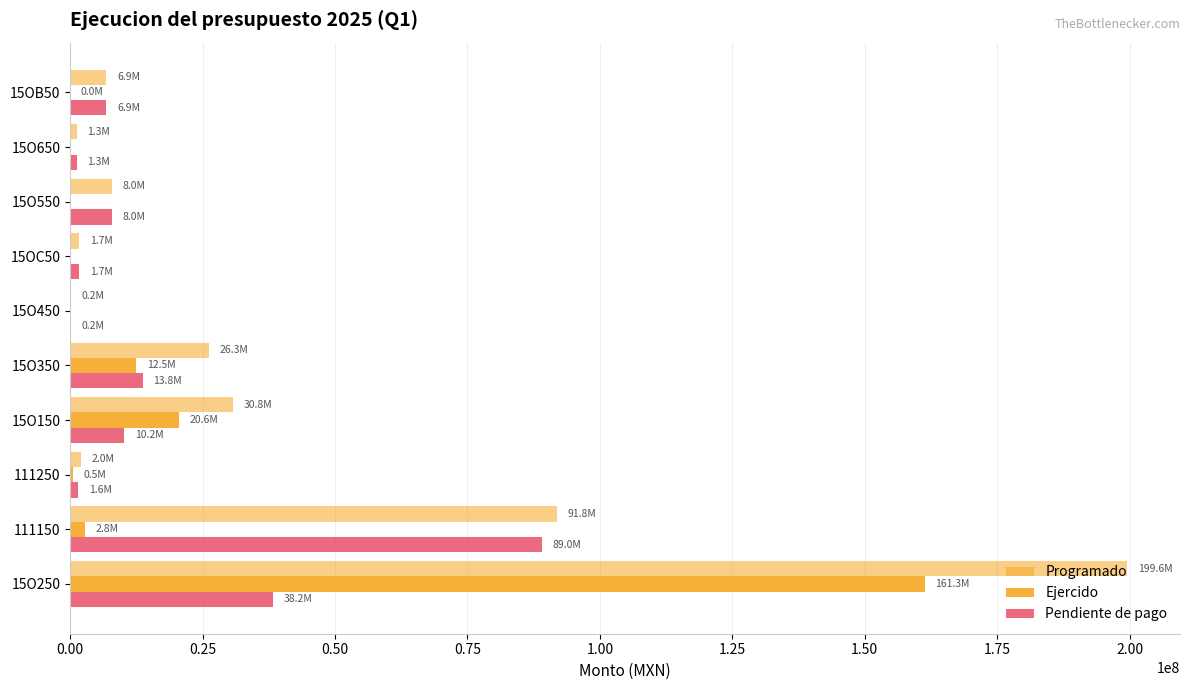

List the series in order of their peak value, lowest first.

Pendiente de pago, Ejercido, Programado